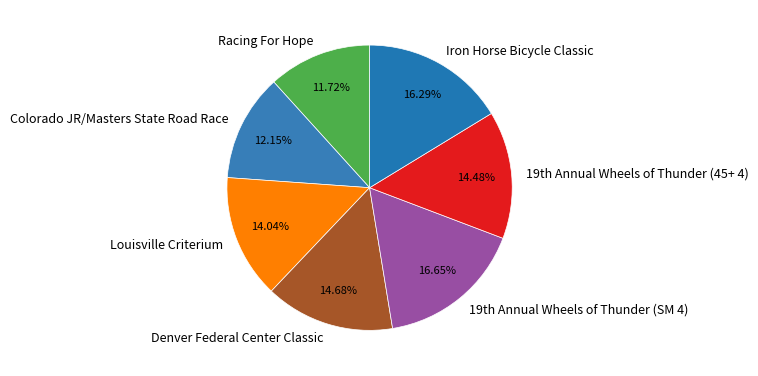

Is it true that Iron Horse Bicycle Classic is 16% of the pie?

True